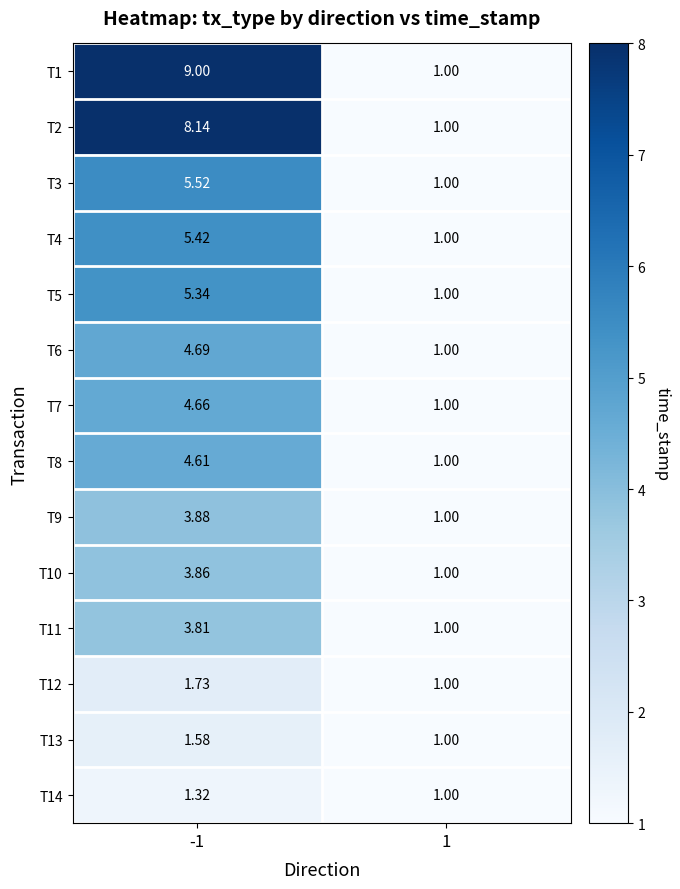

Reading left to right, what are all the values shown in this chart?

T1: -1=9.0	1=1.0
T2: -1=8.1	1=1.0
T3: -1=5.5	1=1.0
T4: -1=5.4	1=1.0
T5: -1=5.3	1=1.0
T6: -1=4.7	1=1.0
T7: -1=4.7	1=1.0
T8: -1=4.6	1=1.0
T9: -1=3.9	1=1.0
T10: -1=3.9	1=1.0
T11: -1=3.8	1=1.0
T12: -1=1.7	1=1.0
T13: -1=1.6	1=1.0
T14: -1=1.3	1=1.0